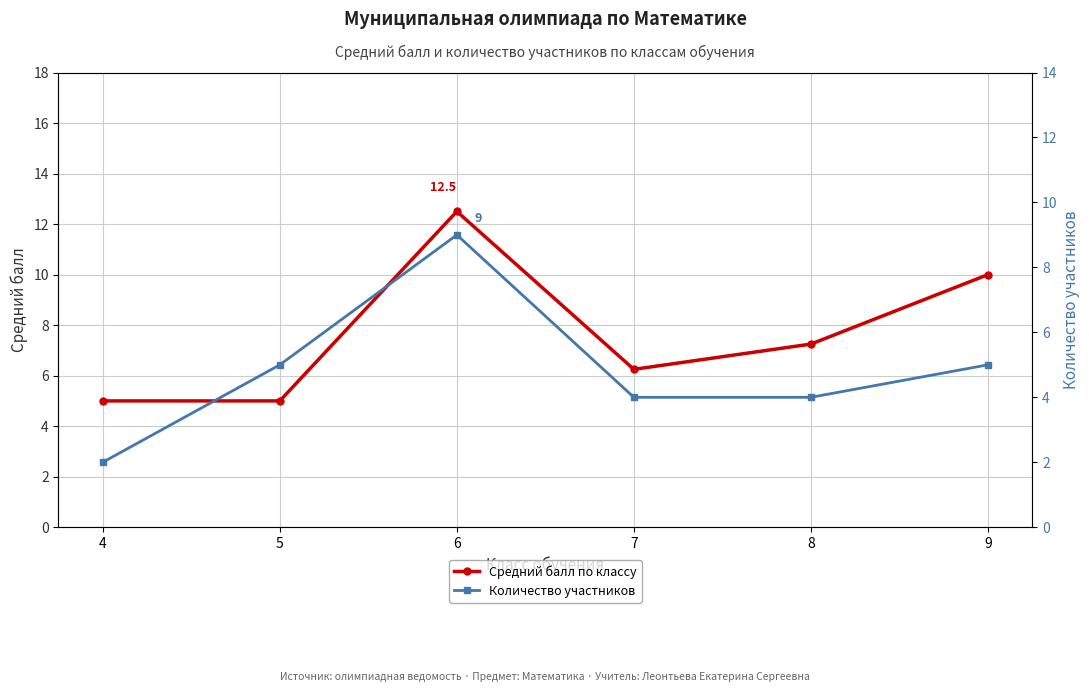

What is the sum of the Средний балл по классу values at 9 and 7?

16.2